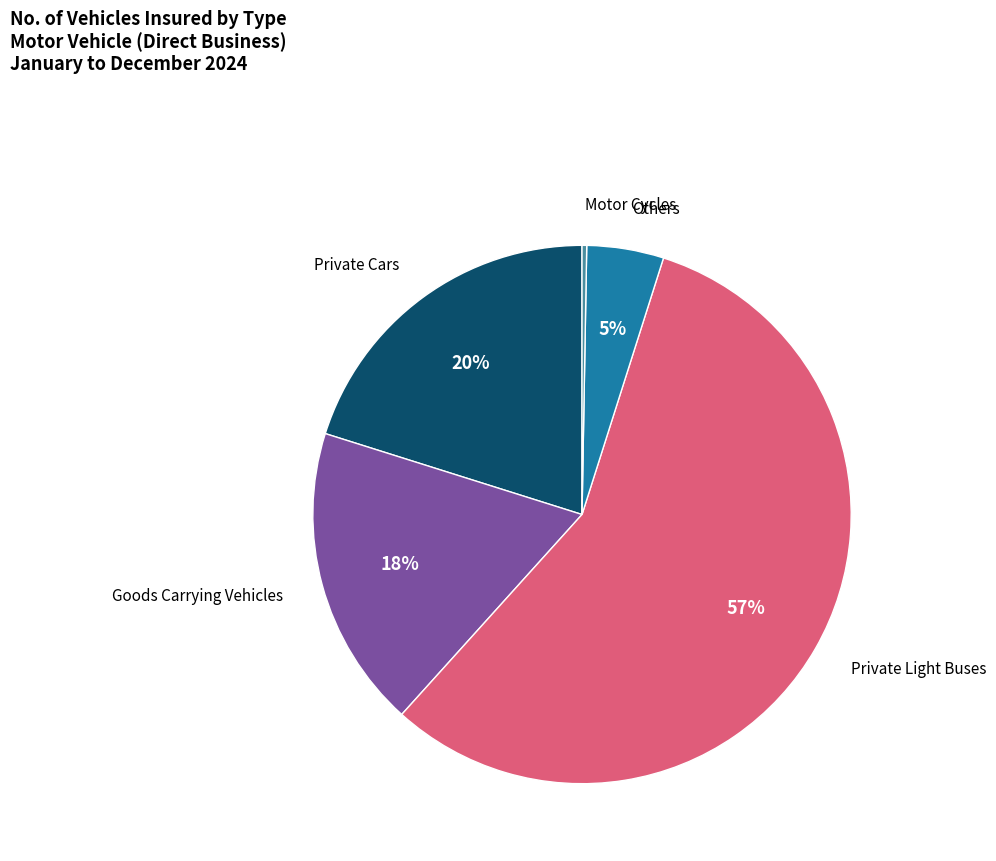

Is there any slice that represents more than half of the pie?

Yes